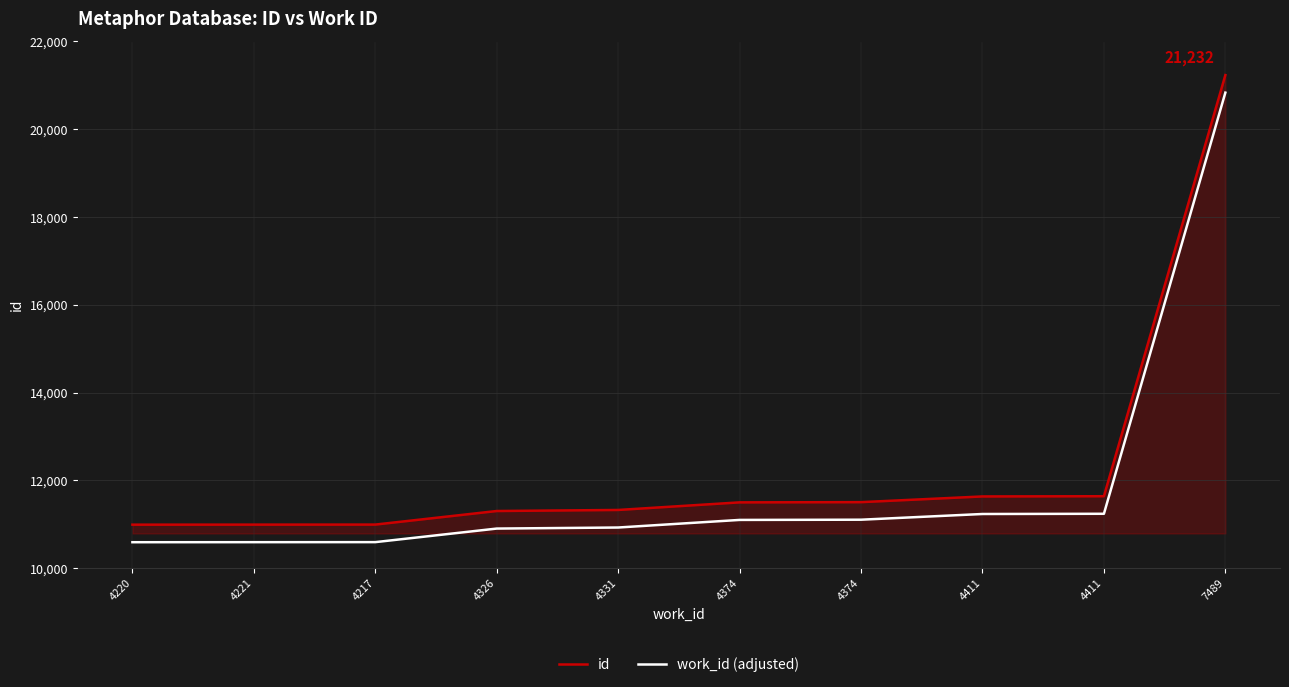

Is the value of work_id (adjusted) at 4326 greater than the value of id at 4217?

No